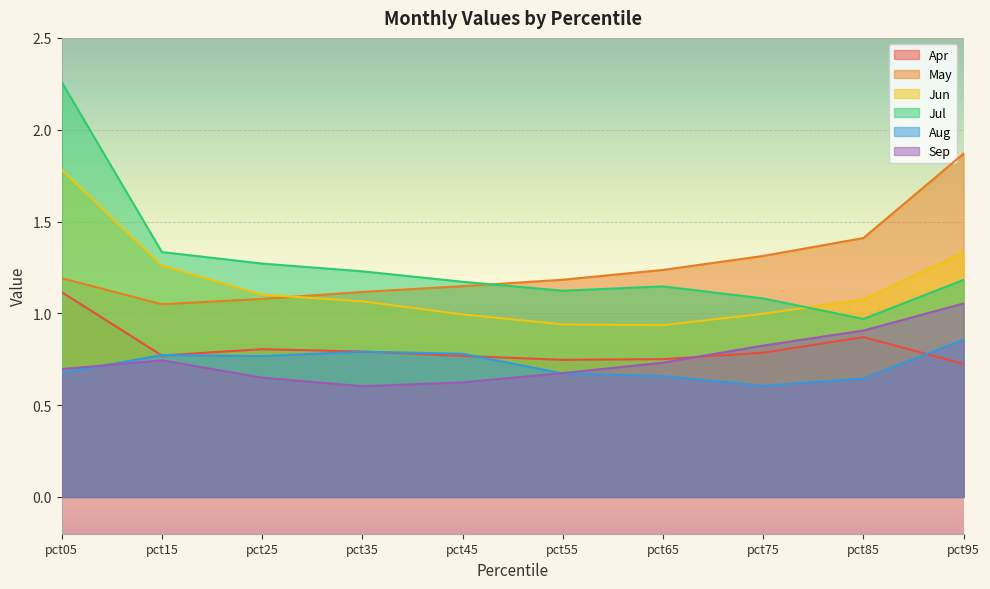

Which category has the highest value across all series?

pct05